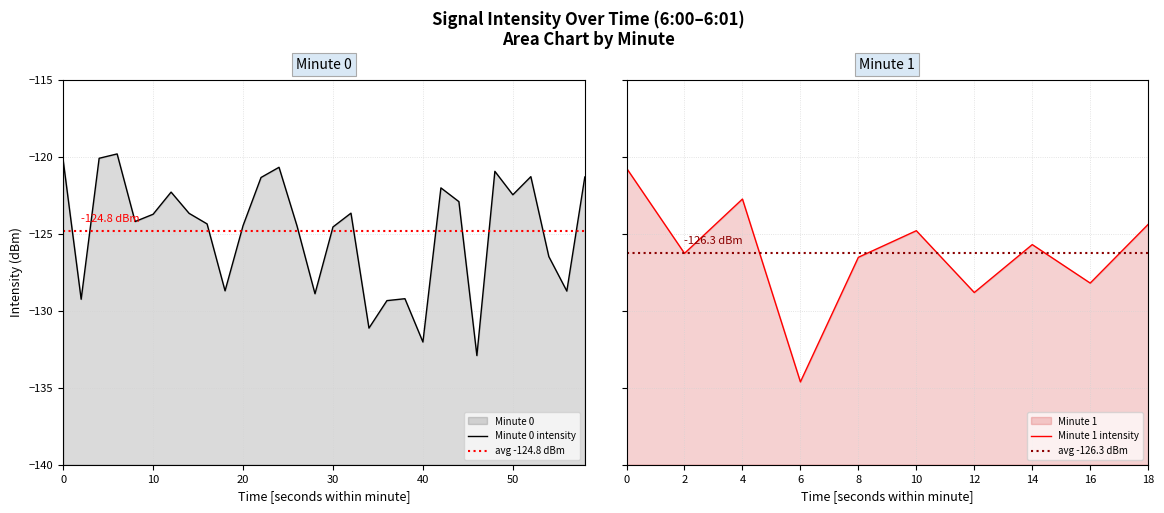

Rank the categories by value from highest to lowest.

3, 2, 0, 12, 30, 24, 26, 29, 11, 21, 6, 25, 32, 22, 16, 7, 5, 4, 8, 39, 10, 13, 15, 35, 37, 31, 27, 34, 38, 9, 28, 36, 14, 19, 1, 18, 17, 20, 23, 33